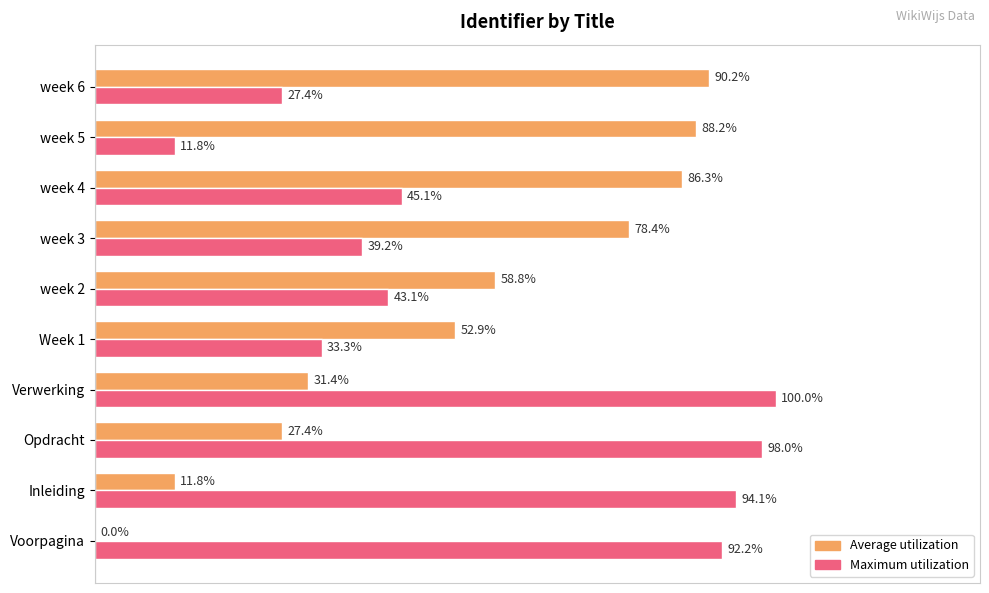

Which series changed the most between Opdracht and week 3?

Maximum utilization